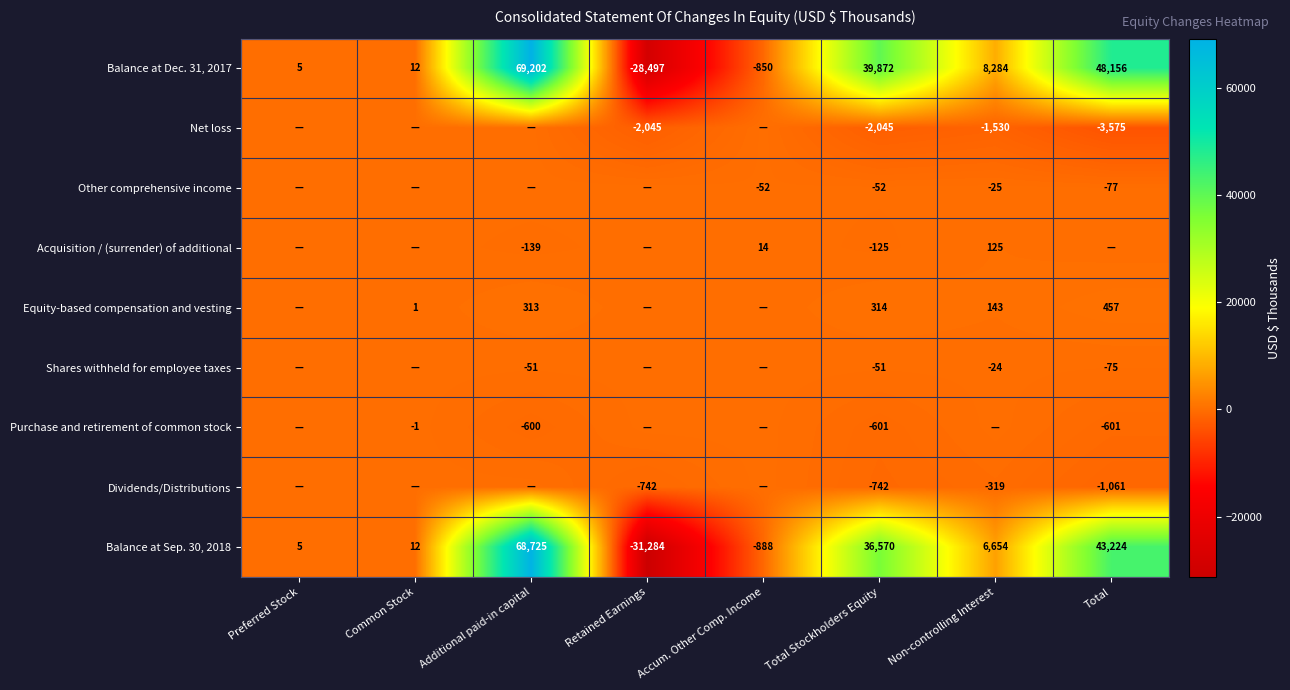

The Equity-based compensation and vesting series shows 457 at Total. True or false?

True